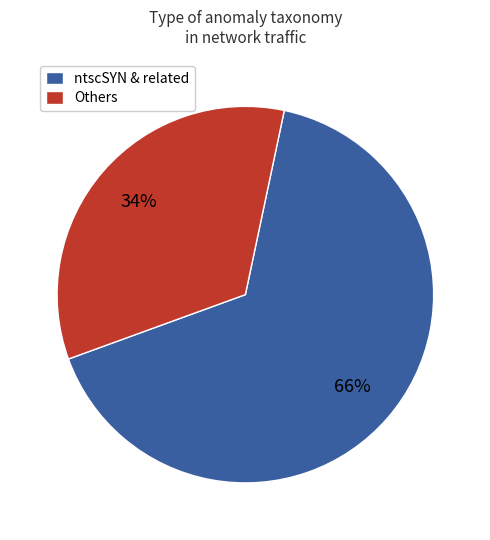

Rank the categories by value from highest to lowest.

ntscSYN & related, Others